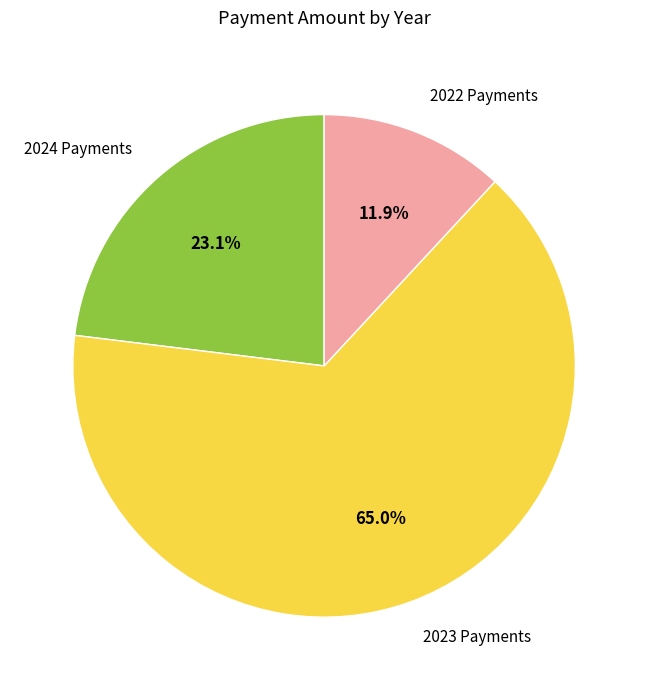

Rank the categories by value from highest to lowest.

2023 Payments, 2024 Payments, 2022 Payments